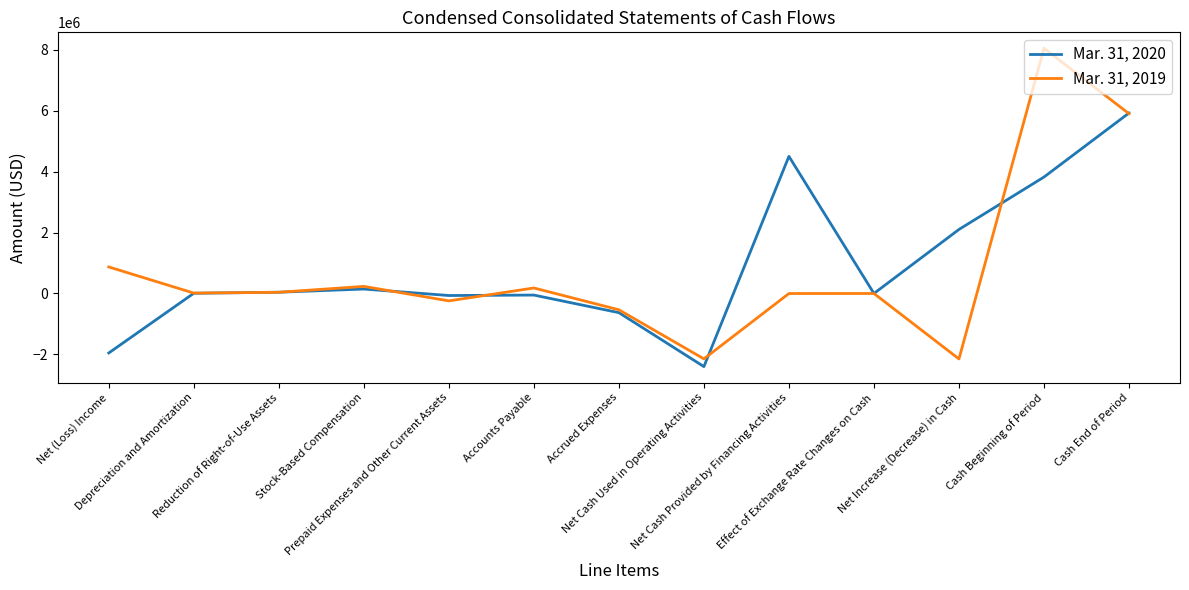

Which series has the largest range (max minus min)?

Mar. 31, 2019